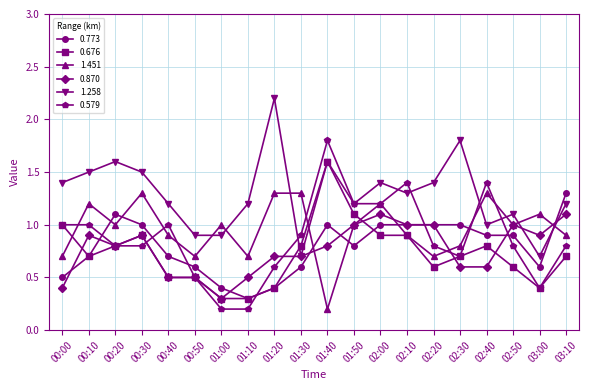

Where is 0.870 nearest to the value 0?

01:00